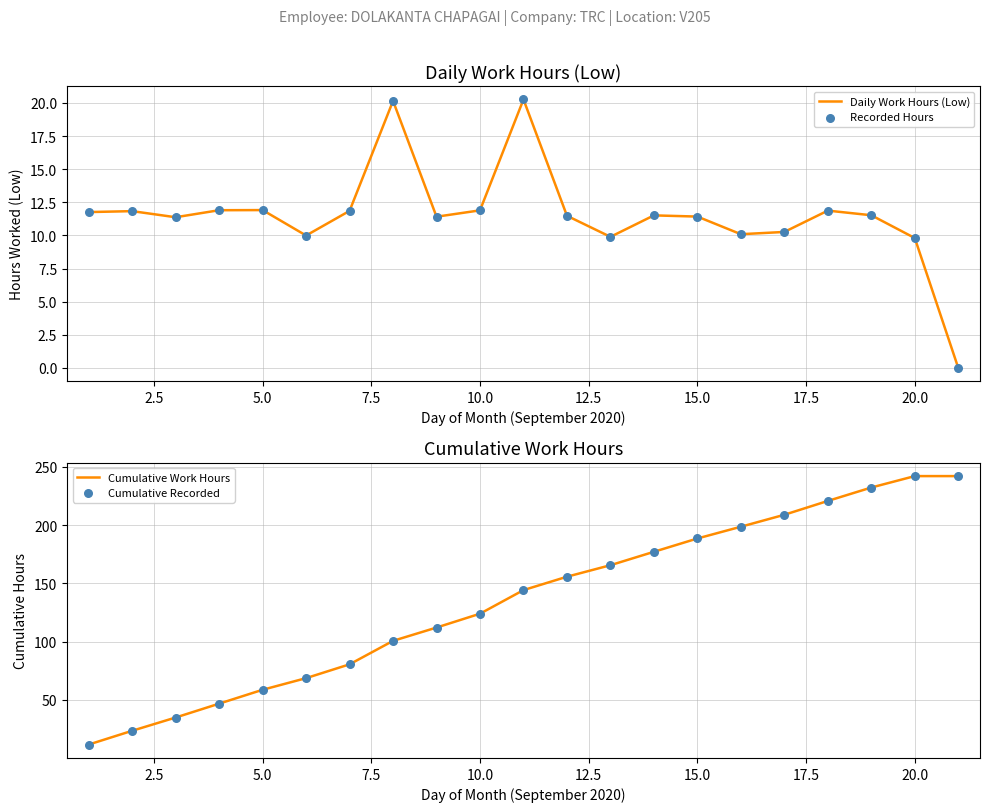

Which series has the largest total across all categories?

Cumulative Work Hours